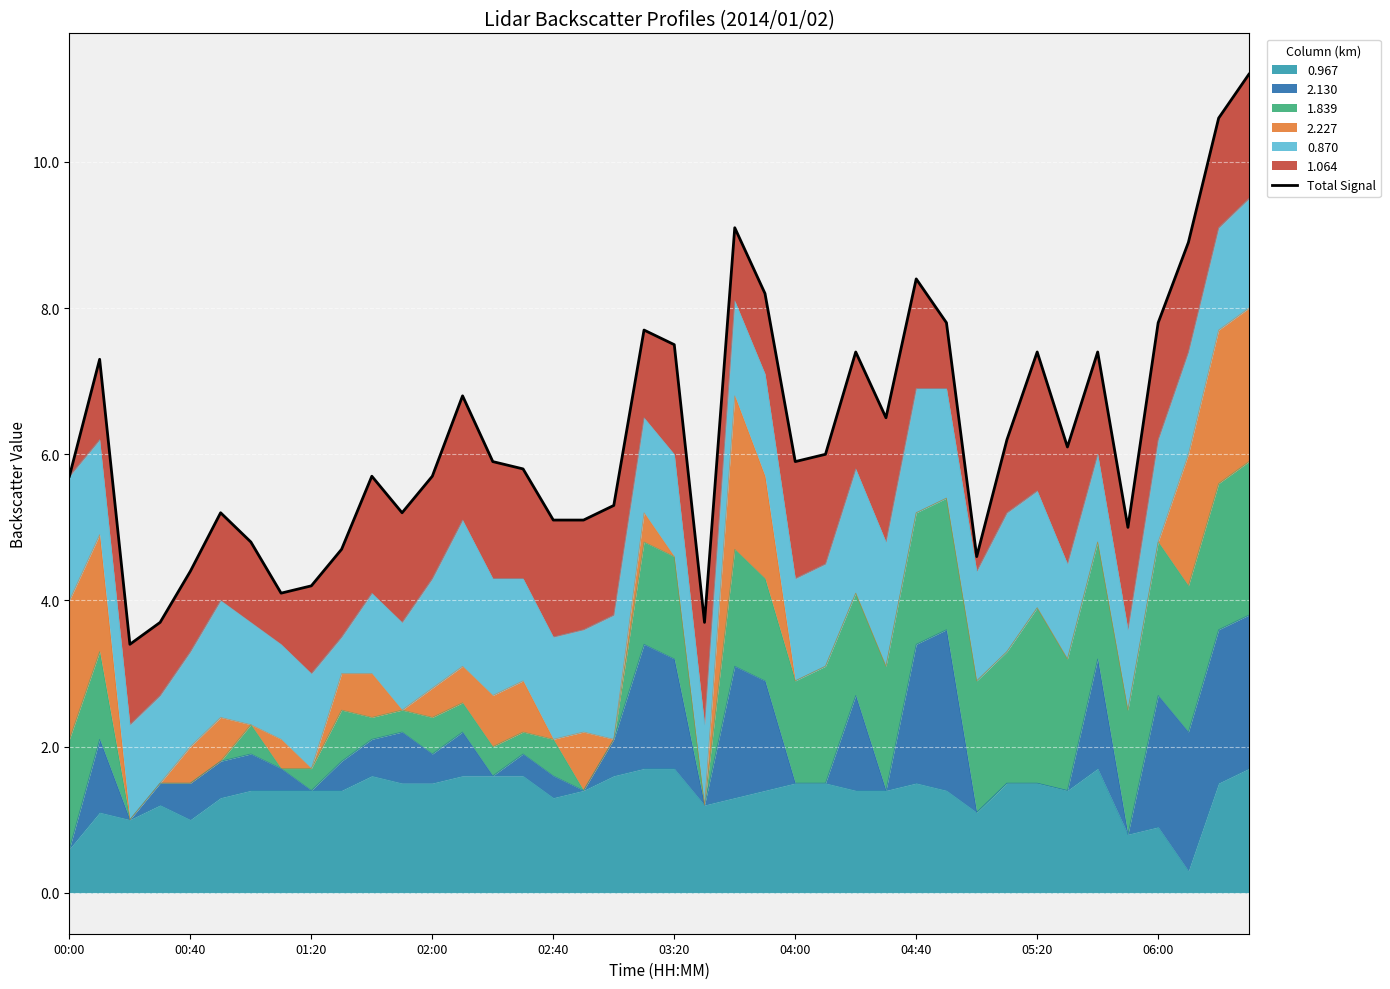

True or false: 0.967 has a value of 1.5 at 04:00.

True